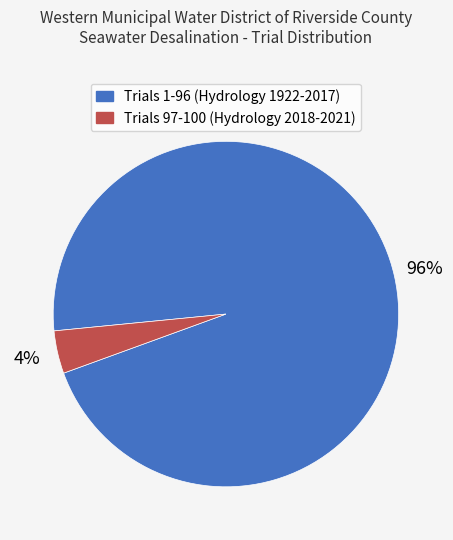

Is there any slice that represents more than half of the pie?

Yes